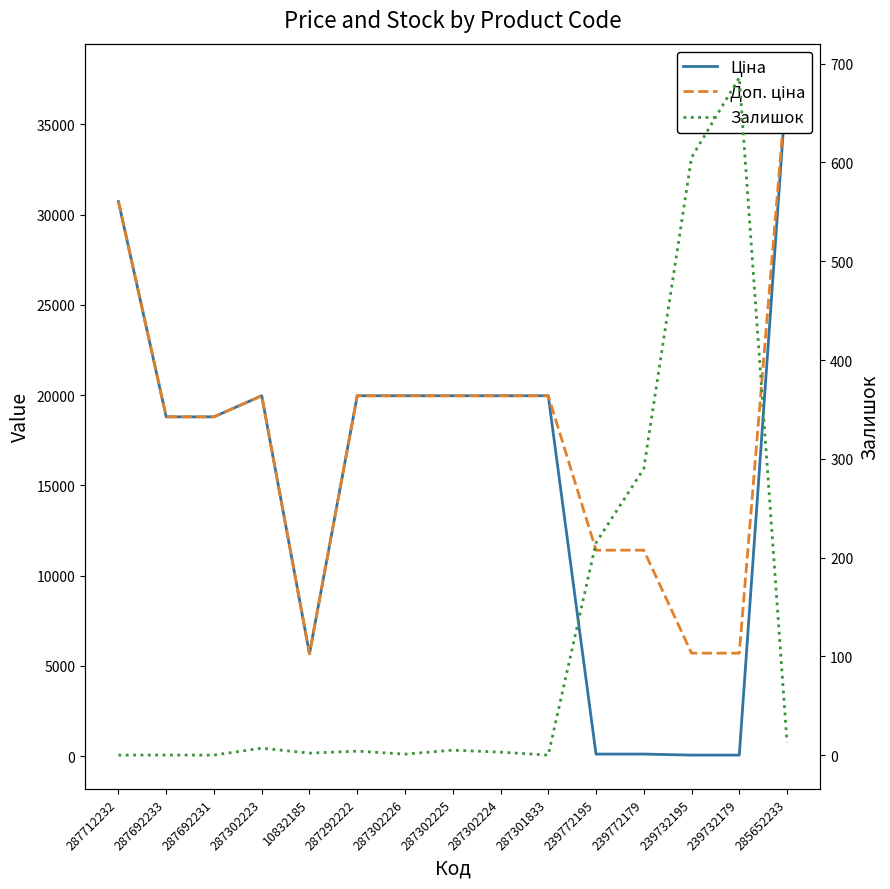

List the series in order of their peak value, highest first.

Ціна, Доп. ціна, Залишок